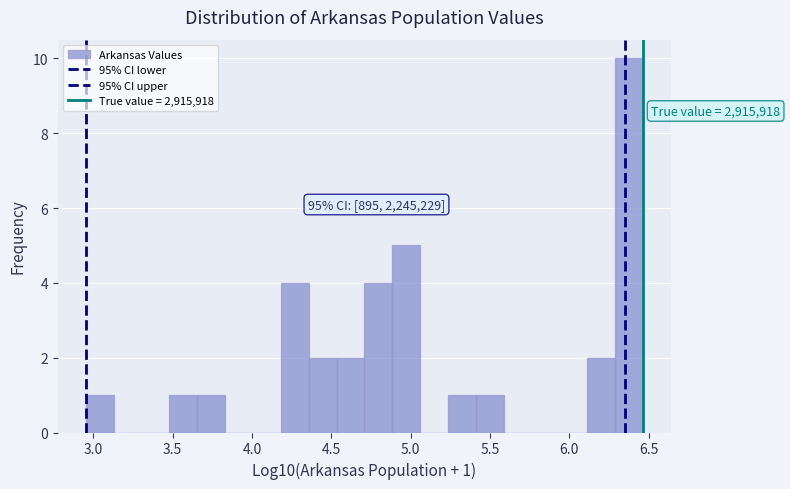

Read against the x-axis, roughly where is the centre of the tallest bar?

6.40